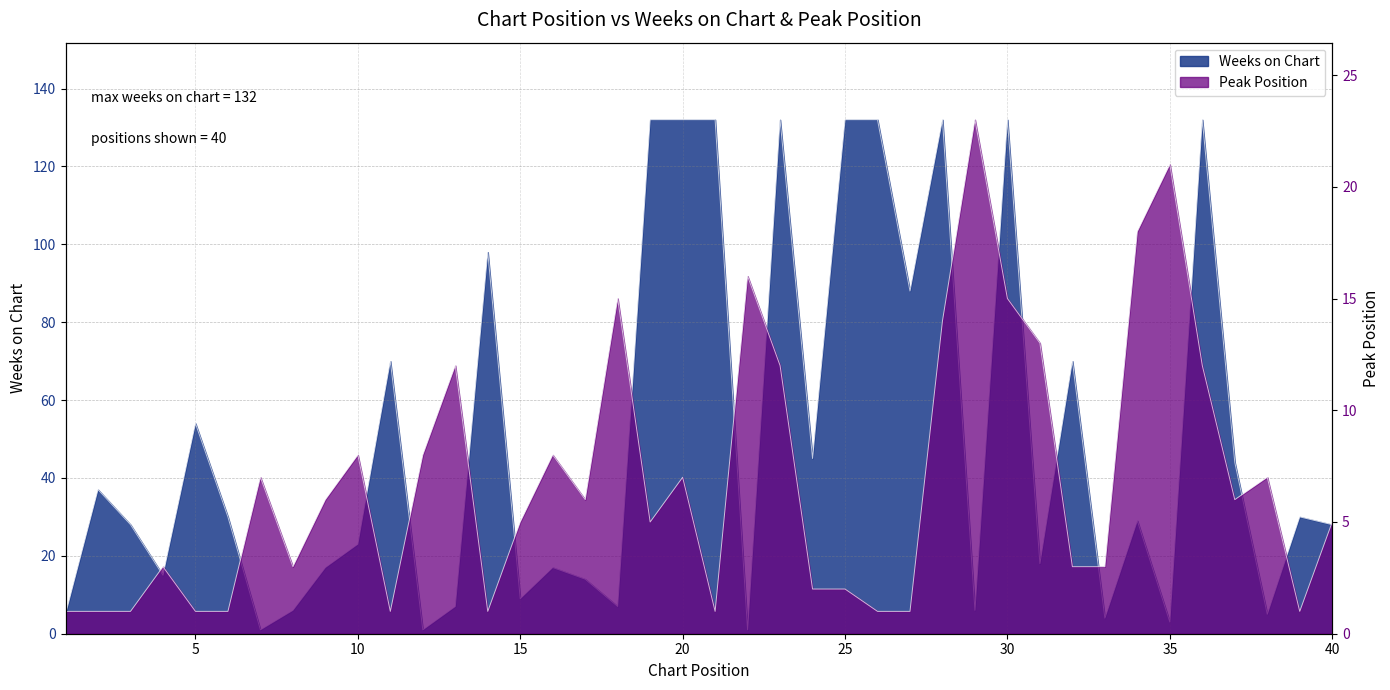

The Peak Position series shows 15 at 30. True or false?

True